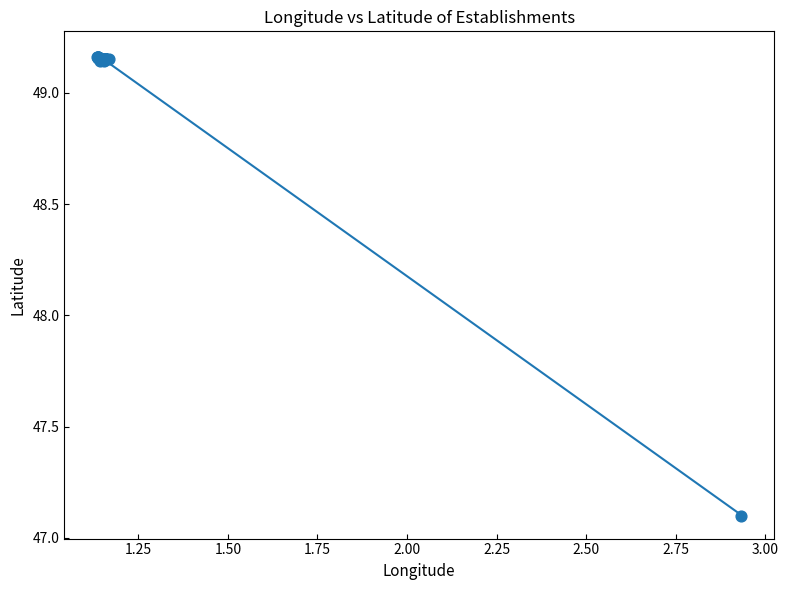

What Y value in the scatter plot is closest to 48?

47.1